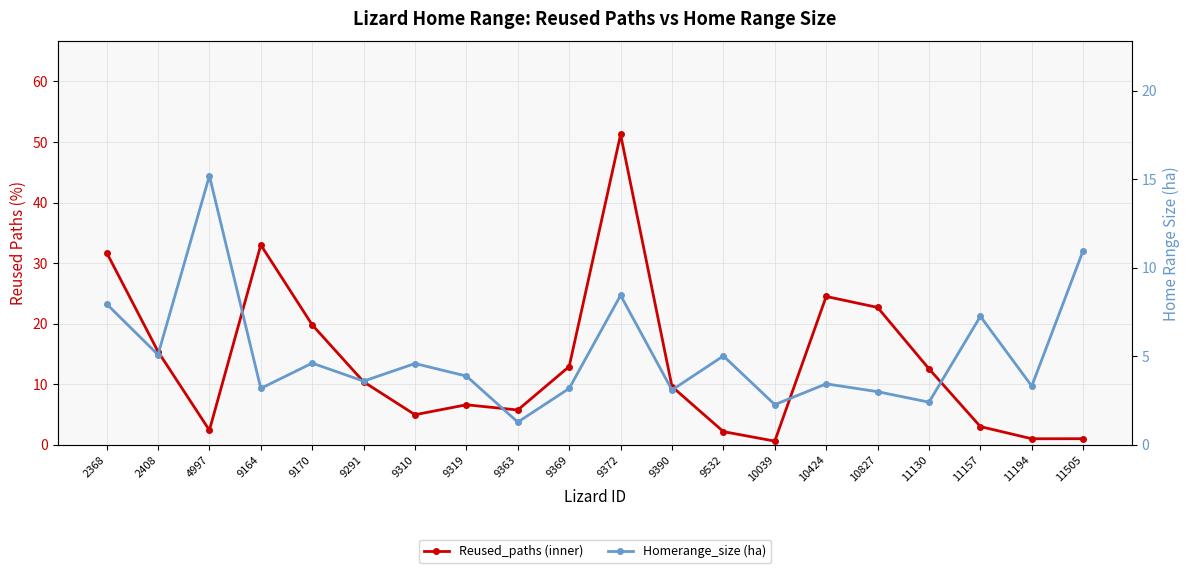

Which has a higher value, 9390 or 9164?

9164